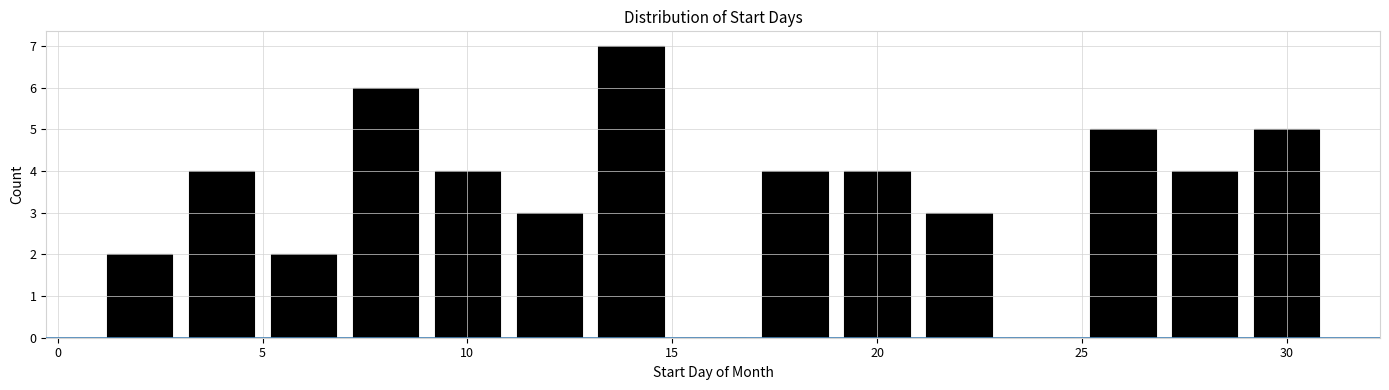

What is the height of the bar covering 29 to 31 on the x-axis? The values are not printed on the chart, so give them approximately, as read against the axis.

5